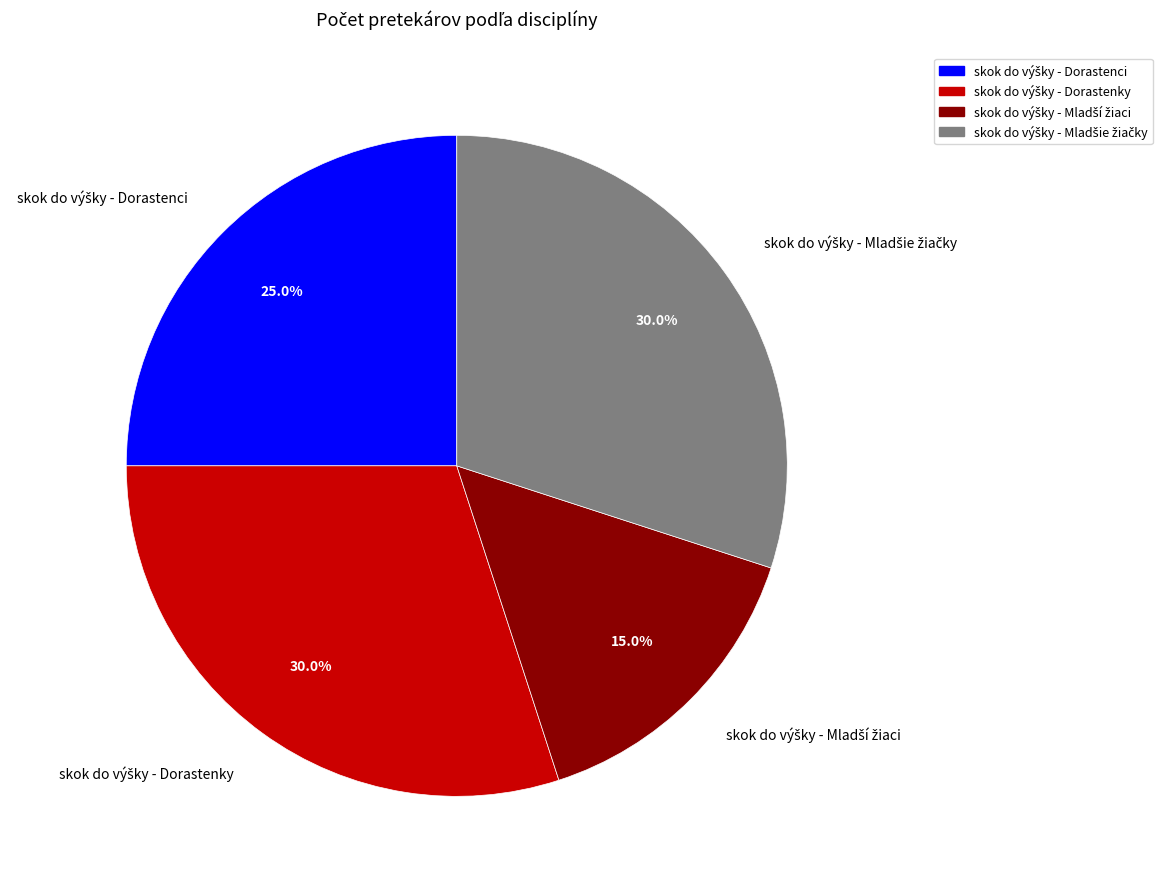

Is there a majority slice in this chart?

No